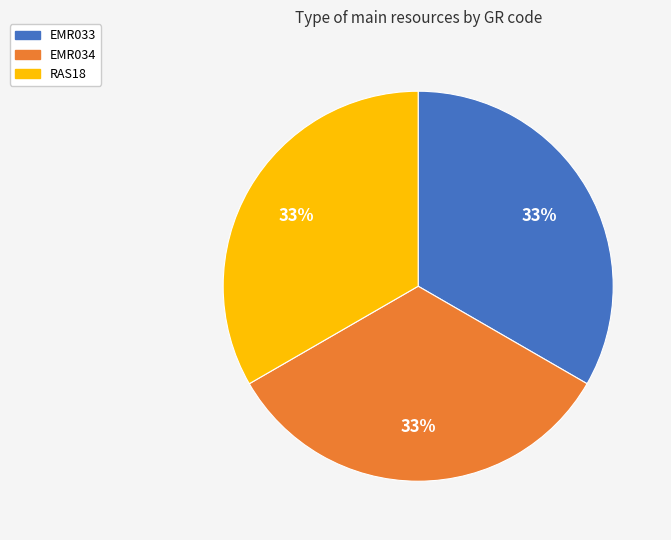

True or false: RAS18 accounts for 24% of the total.

False